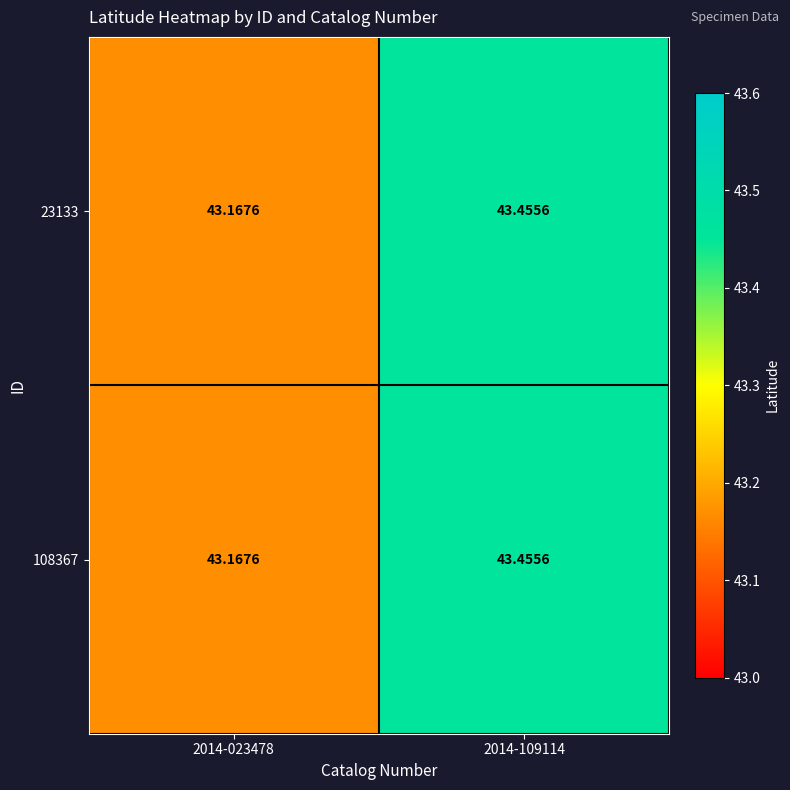

Is the value of 23133 at 2014-109114 greater than the value of 108367 at 2014-023478?

Yes